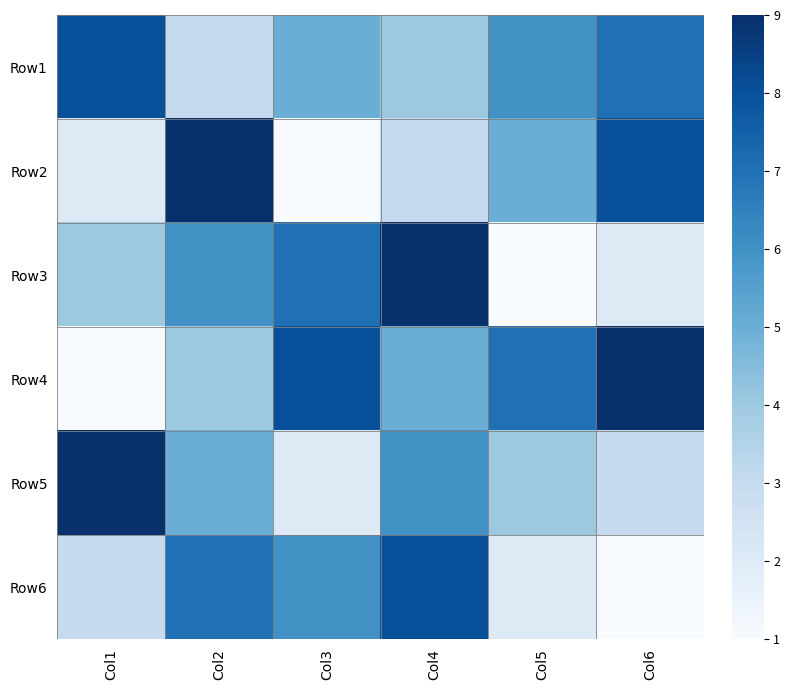

Reading left to right, what are all the values shown in this chart?

Row1: Col1=8	Col2=3	Col3=5	Col4=4	Col5=6	Col6=7
Row2: Col1=2	Col2=9	Col3=1	Col4=3	Col5=5	Col6=8
Row3: Col1=4	Col2=6	Col3=7	Col4=9	Col5=1	Col6=2
Row4: Col1=1	Col2=4	Col3=8	Col4=5	Col5=7	Col6=9
Row5: Col1=9	Col2=5	Col3=2	Col4=6	Col5=4	Col6=3
Row6: Col1=3	Col2=7	Col3=6	Col4=8	Col5=2	Col6=1